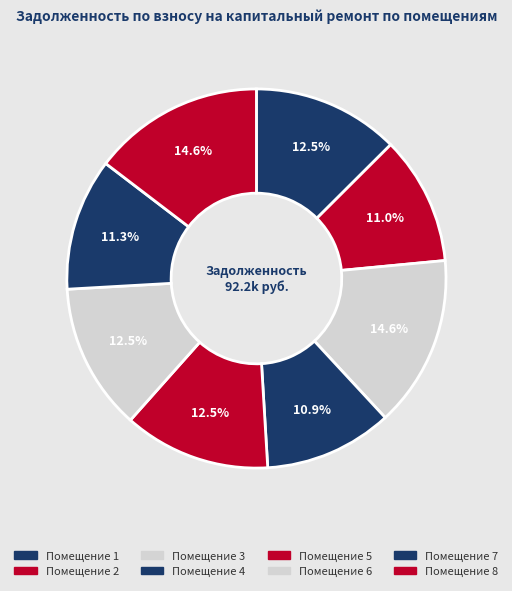

How many slices are in this pie chart?

8